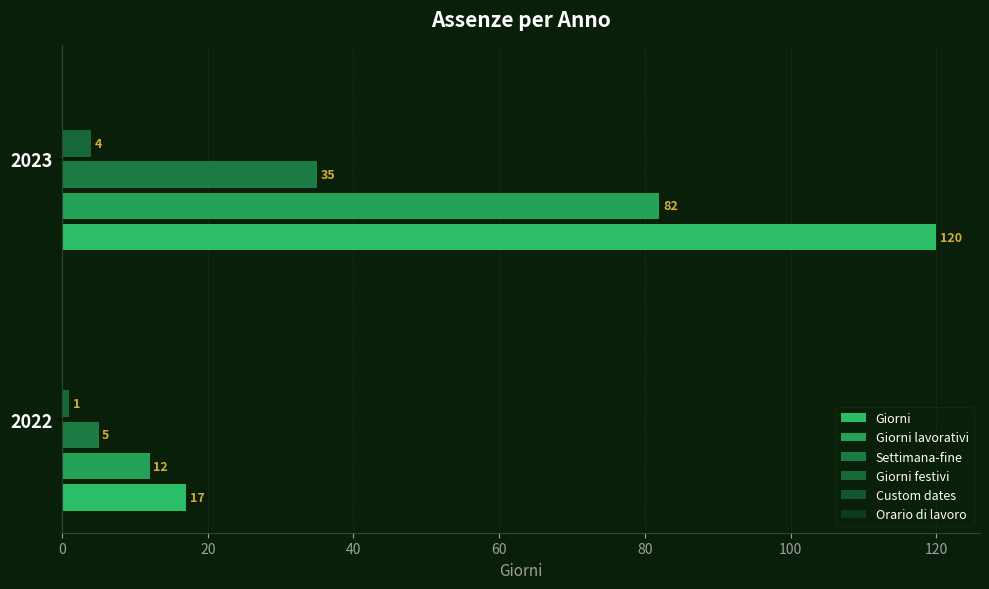

List the series in order of their peak value, lowest first.

Giorni festivi, Settimana-fine, Giorni lavorativi, Giorni